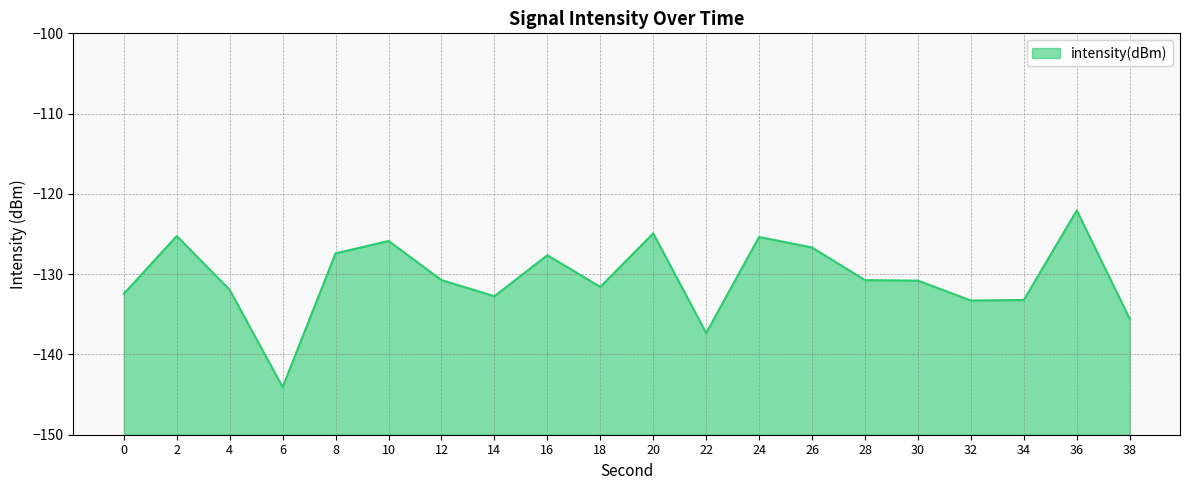

Reading right to left, list all the values displayed in this chart.

38=-135.6	36=-122.1	34=-133.2	32=-133.3	30=-130.8	28=-130.7	26=-126.7	24=-125.4	22=-137.3	20=-124.9	18=-131.6	16=-127.6	14=-132.7	12=-130.7	10=-125.9	8=-127.4	6=-144.1	4=-132.0	2=-125.2	0=-132.5